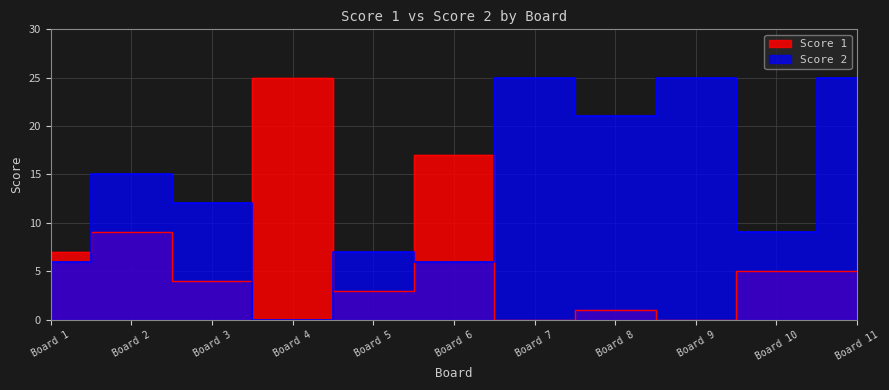

What is the total value across all series at Board 5?

10